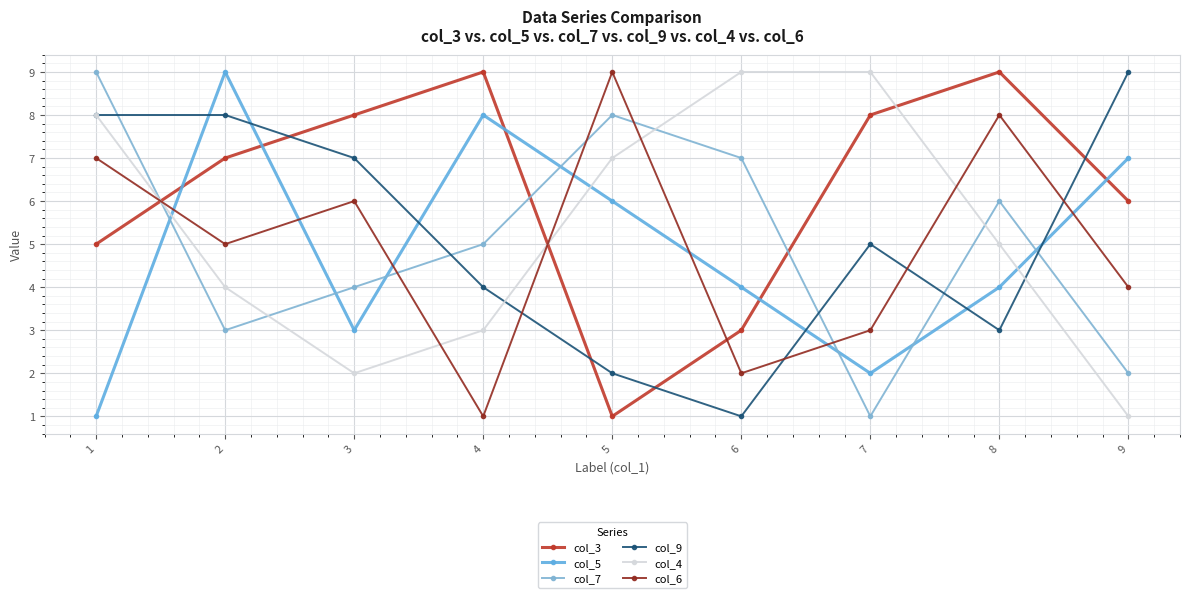

The col_7 series shows 3 at 1. True or false?

False